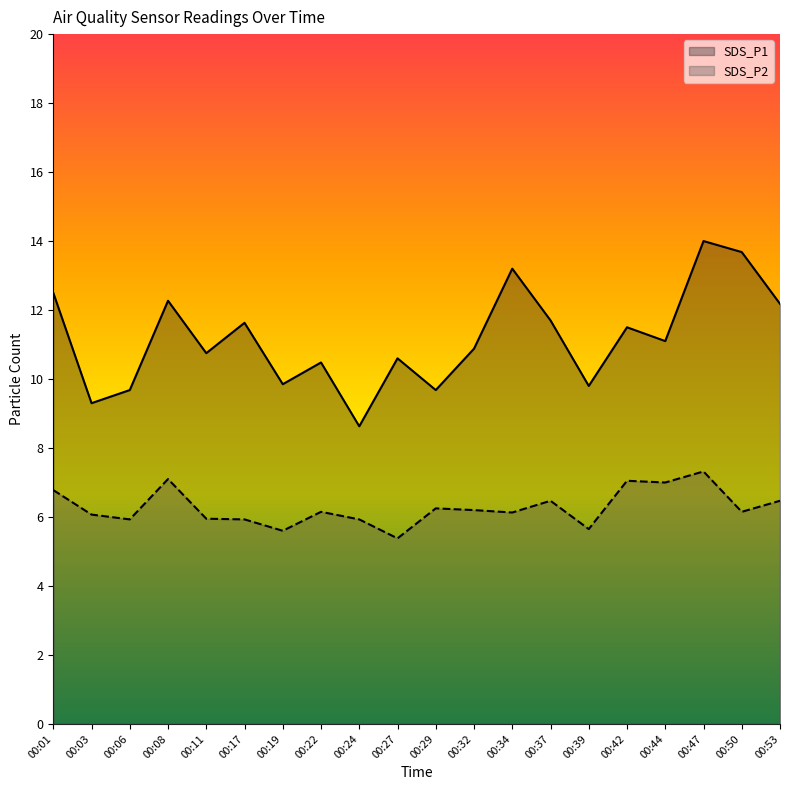

List the series in order of their peak value, highest first.

SDS_P1, SDS_P2